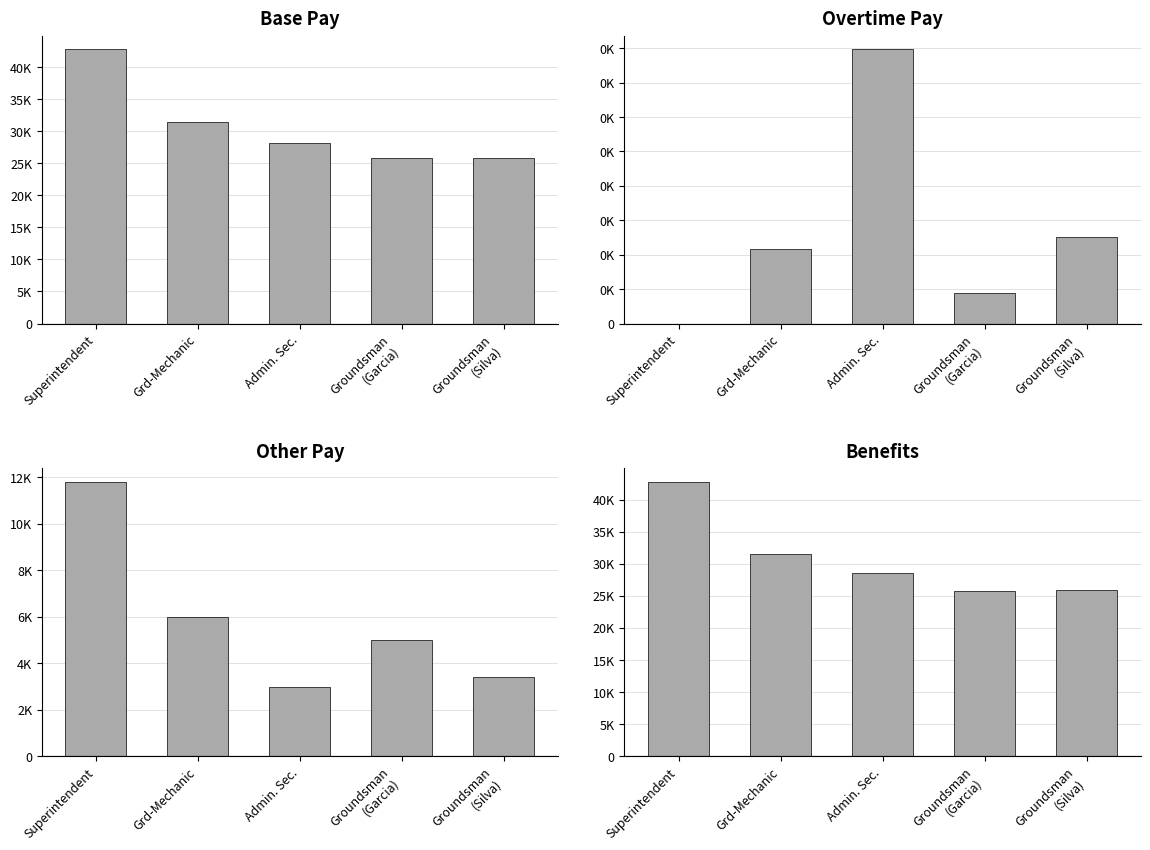

Where does the Other Pay series first go above 4987?

Superintendent